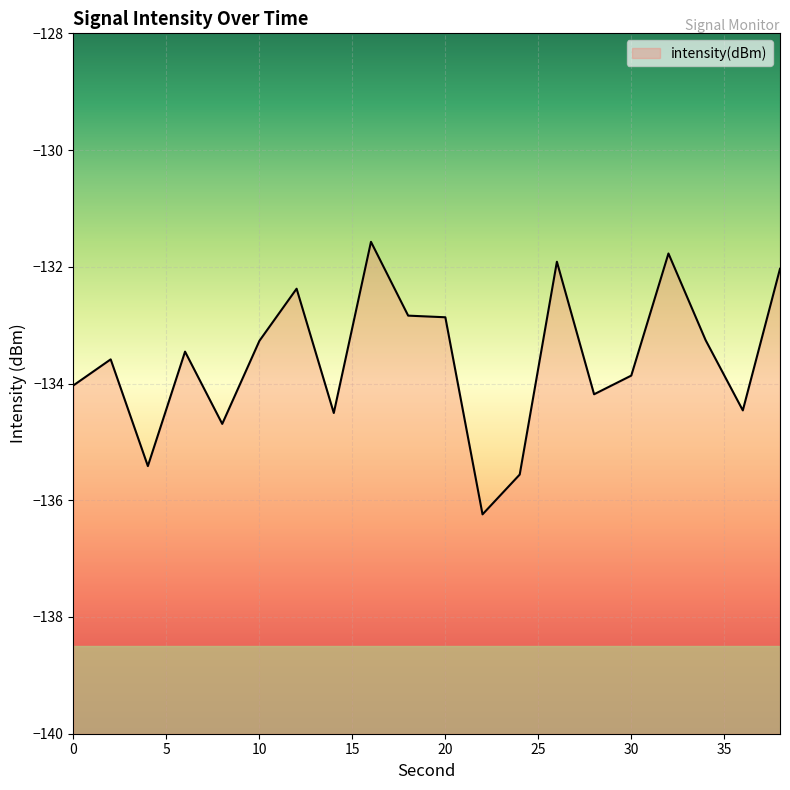

Reading right to left, extract all data points from this chart.

38=-132.0	36=-134.5	34=-133.3	32=-131.8	30=-133.9	28=-134.2	26=-131.9	24=-135.6	22=-136.2	20=-132.9	18=-132.8	16=-131.6	14=-134.5	12=-132.4	10=-133.3	8=-134.7	6=-133.5	4=-135.4	2=-133.6	0=-134.0